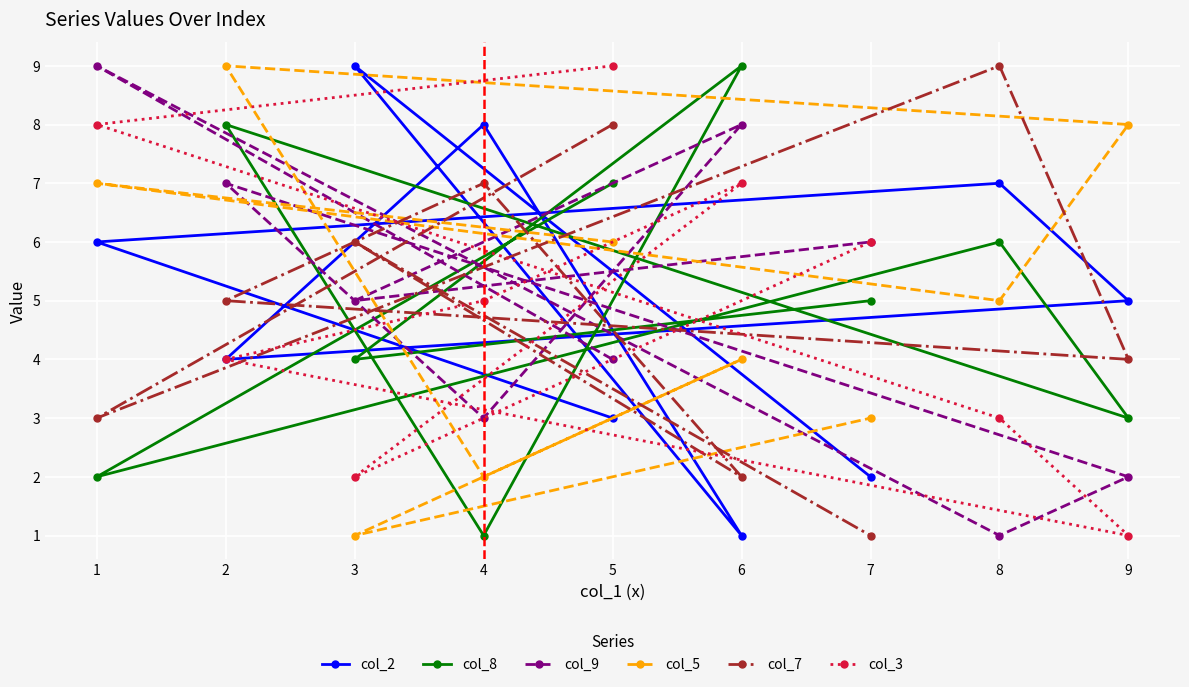

The col_3 series shows 14 at 5. True or false?

False